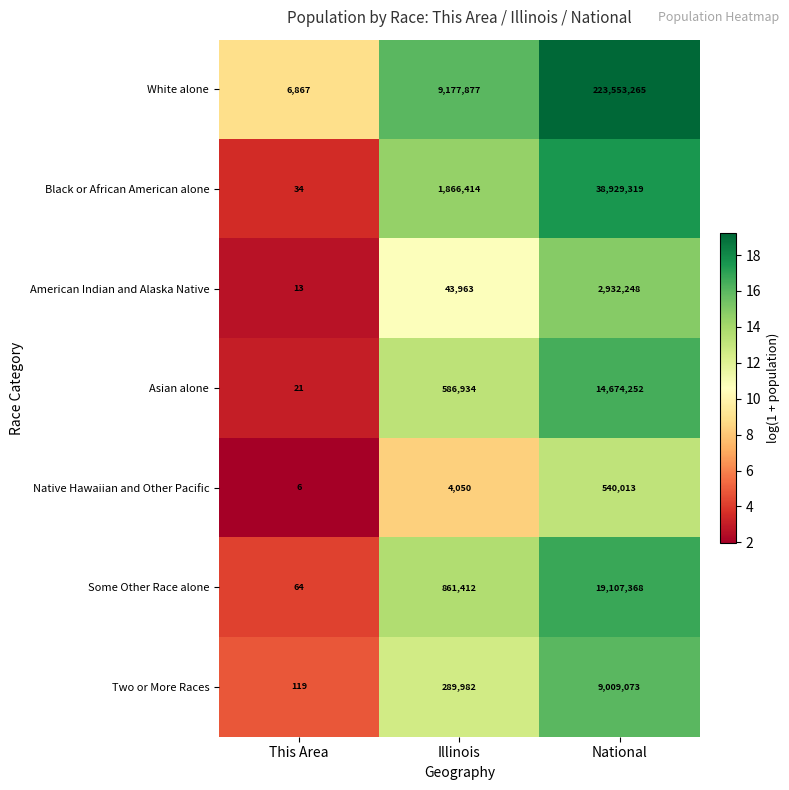

At National, list the series in order from smallest to largest.

Native Hawaiian and Other Pacific, American Indian and Alaska Native, Two or More Races, Asian alone, Some Other Race alone, Black or African American alone, White alone